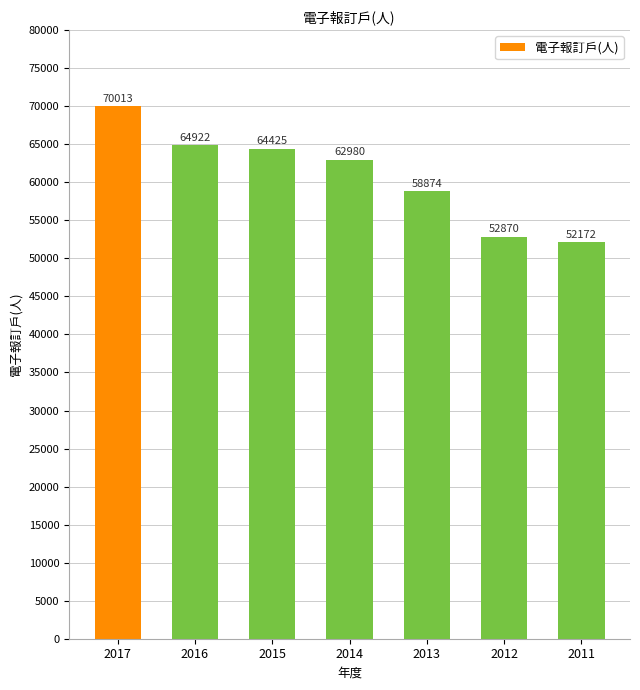

Reading right to left, transcribe all the data shown in this chart.

52172	52870	58874	62980	64425	64922	70013